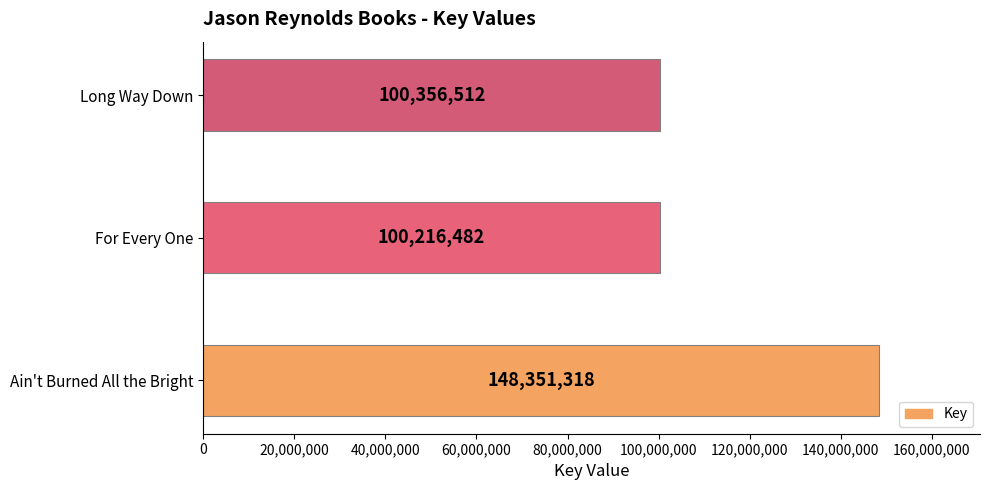

Reading bottom to top, extract all data points from this chart.

148351318	100216482	100356512